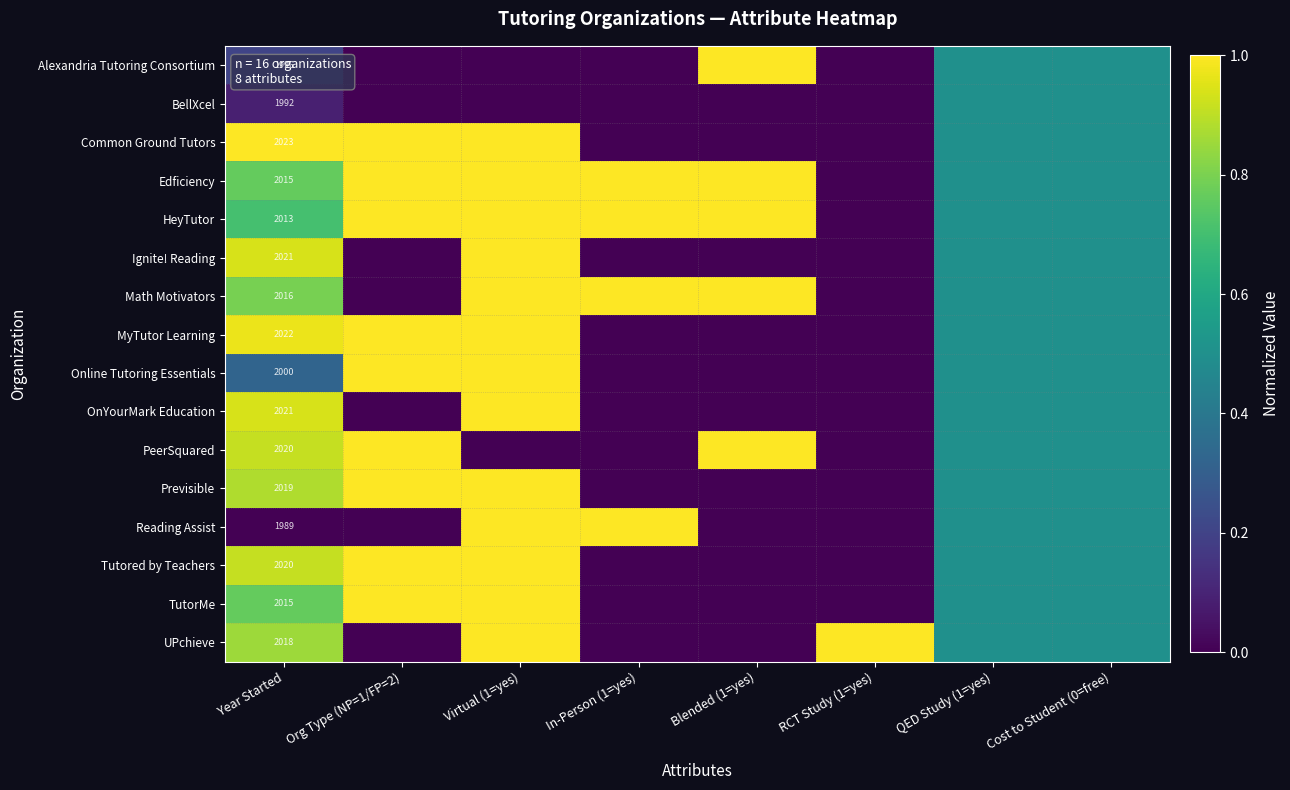

True or false: Ignite! Reading has a value of 3177.5 at Year Started.

False